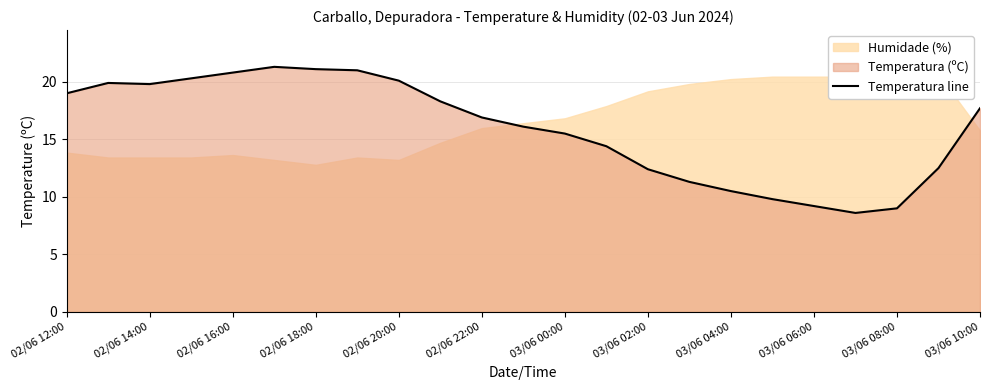

What is the change in value from 02/06 14:00 to 19?

-11.3